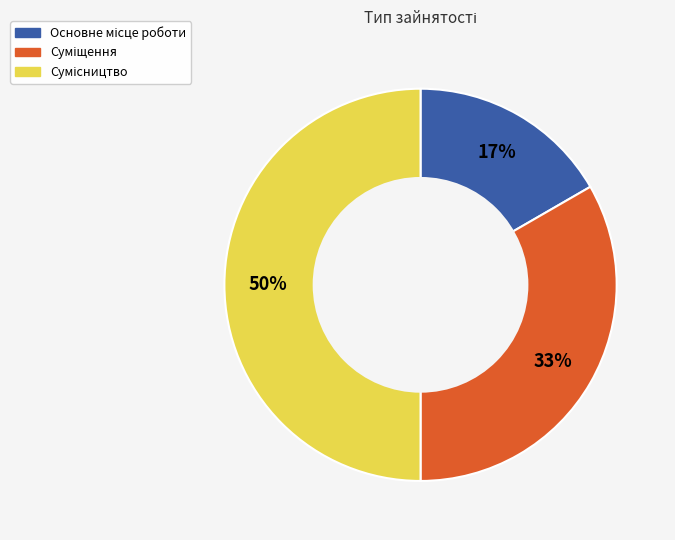

To the nearest percent, what is the average slice percentage?

33%